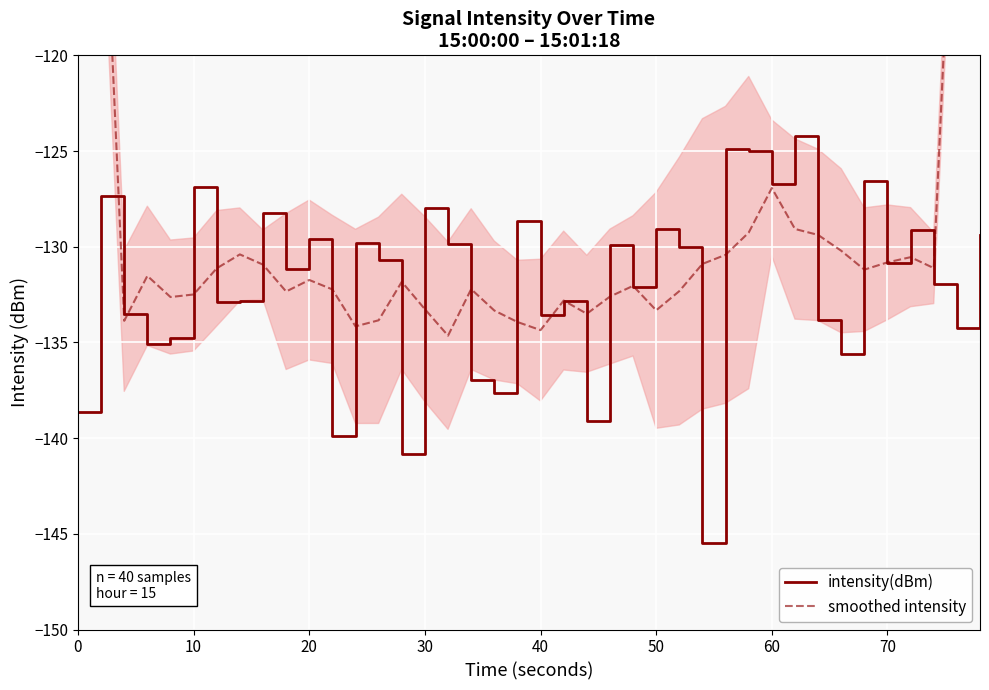

True or false: smoothed intensity has more than 0 interior local peaks.

True